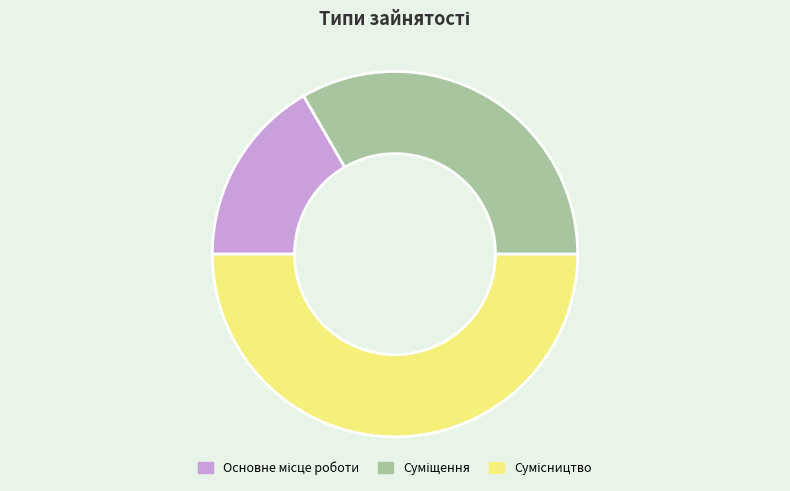

Rank the categories by value from lowest to highest.

Основне місце роботи, Суміщення, Сумісництво